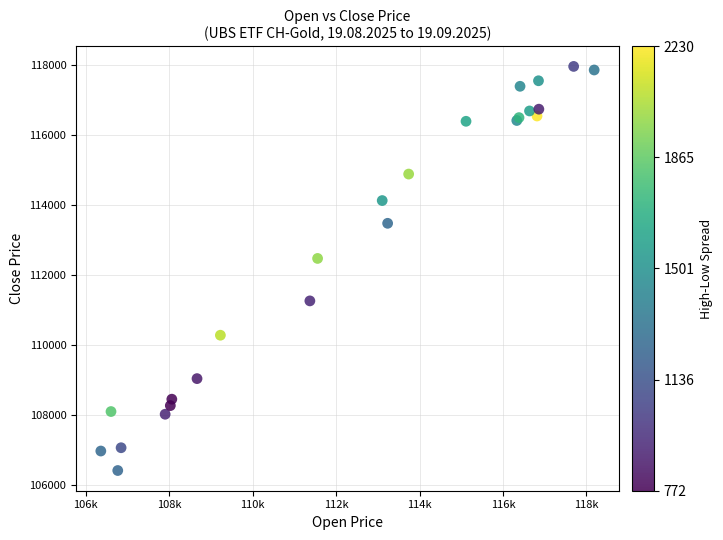

What Y value in the scatter plot is closest to 112178?

112465